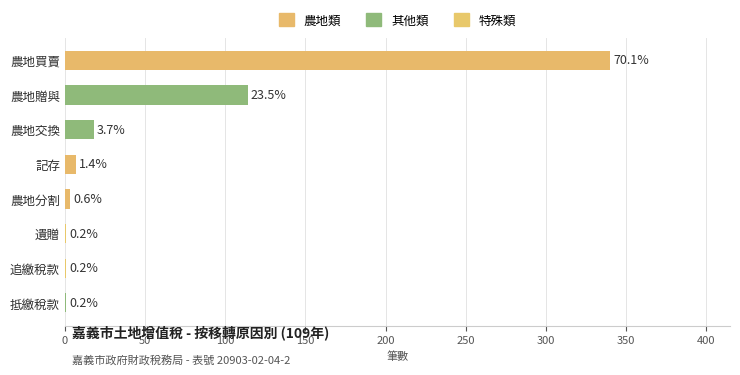

What is the maximum value shown in the chart?

340